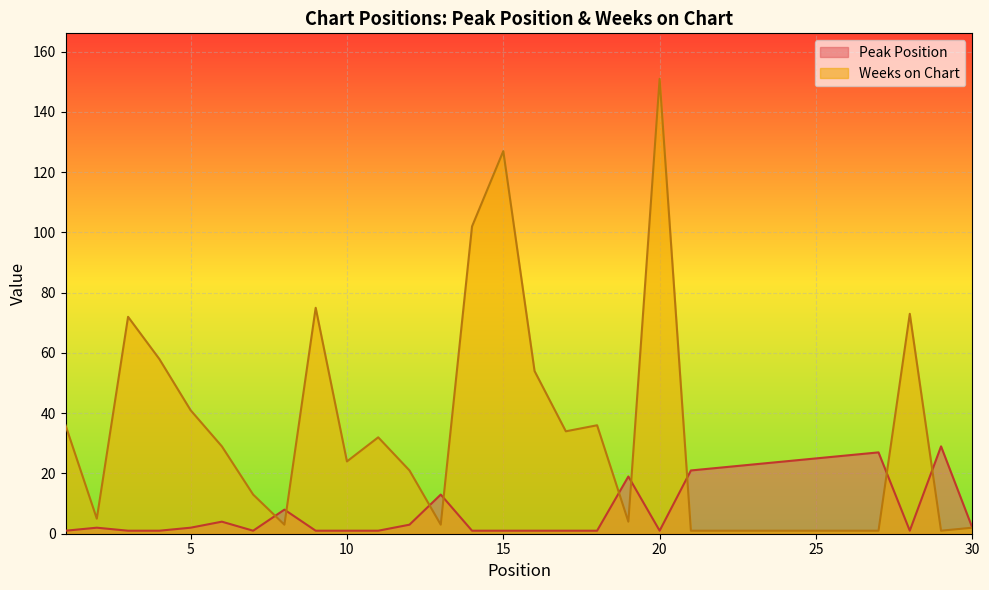

At which label does Weeks on Chart first exceed 24?

1